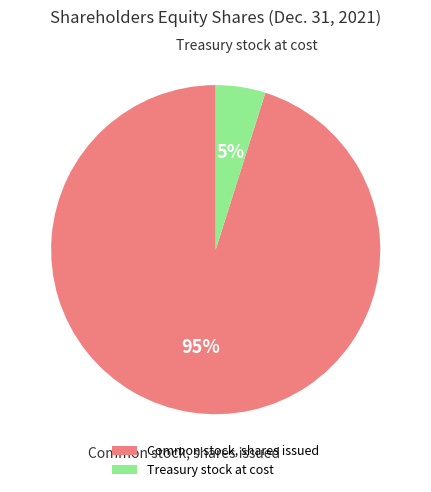

True or false: Treasury stock at cost accounts for 19% of the total.

False